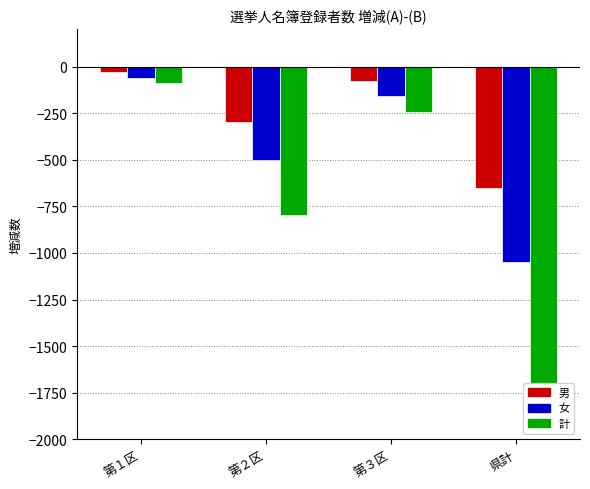

How many distinct data groups are displayed?

3